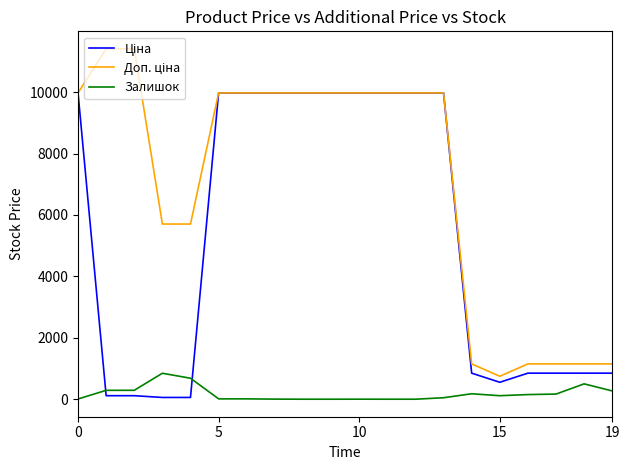

What is the highest value of the Залишок series?

845.0